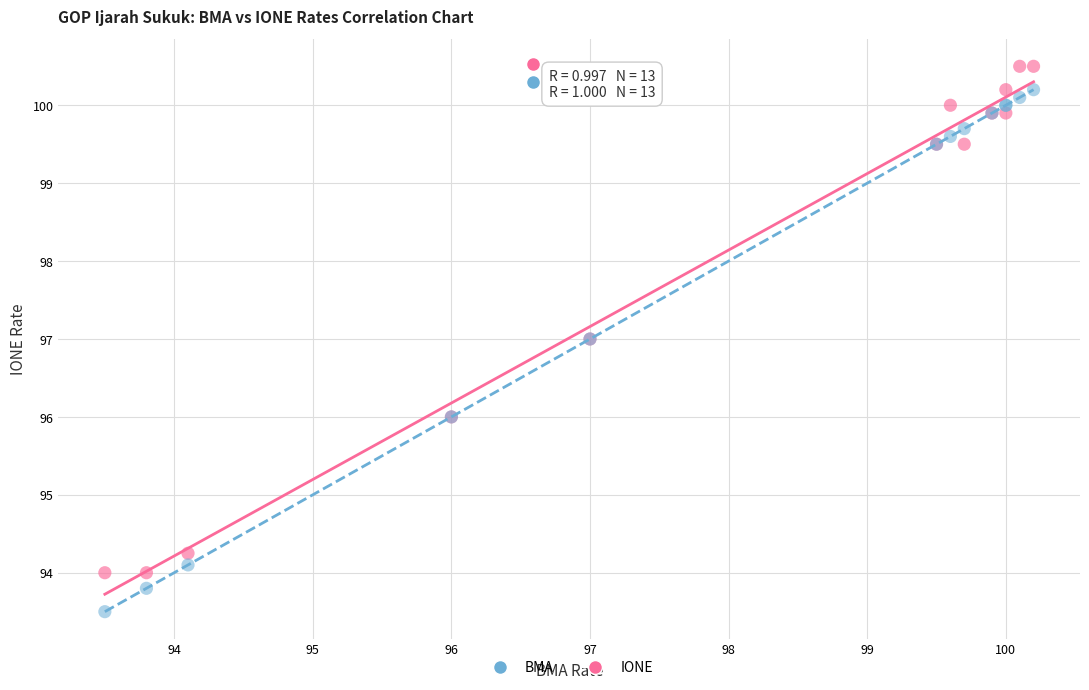

Which series reaches the maximum Y coordinate?

IONE